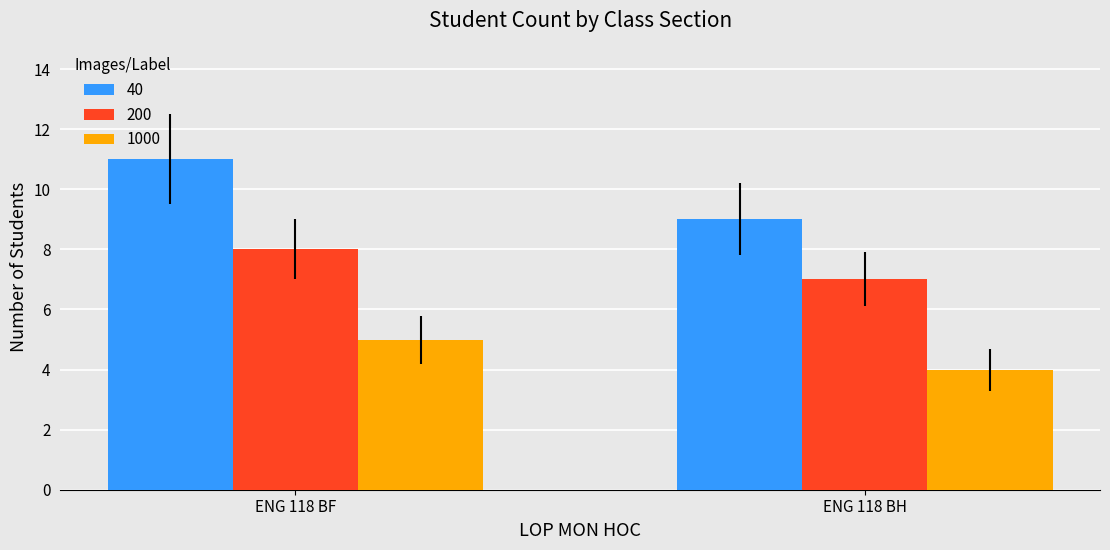

What is the sum of all 200 values?

15